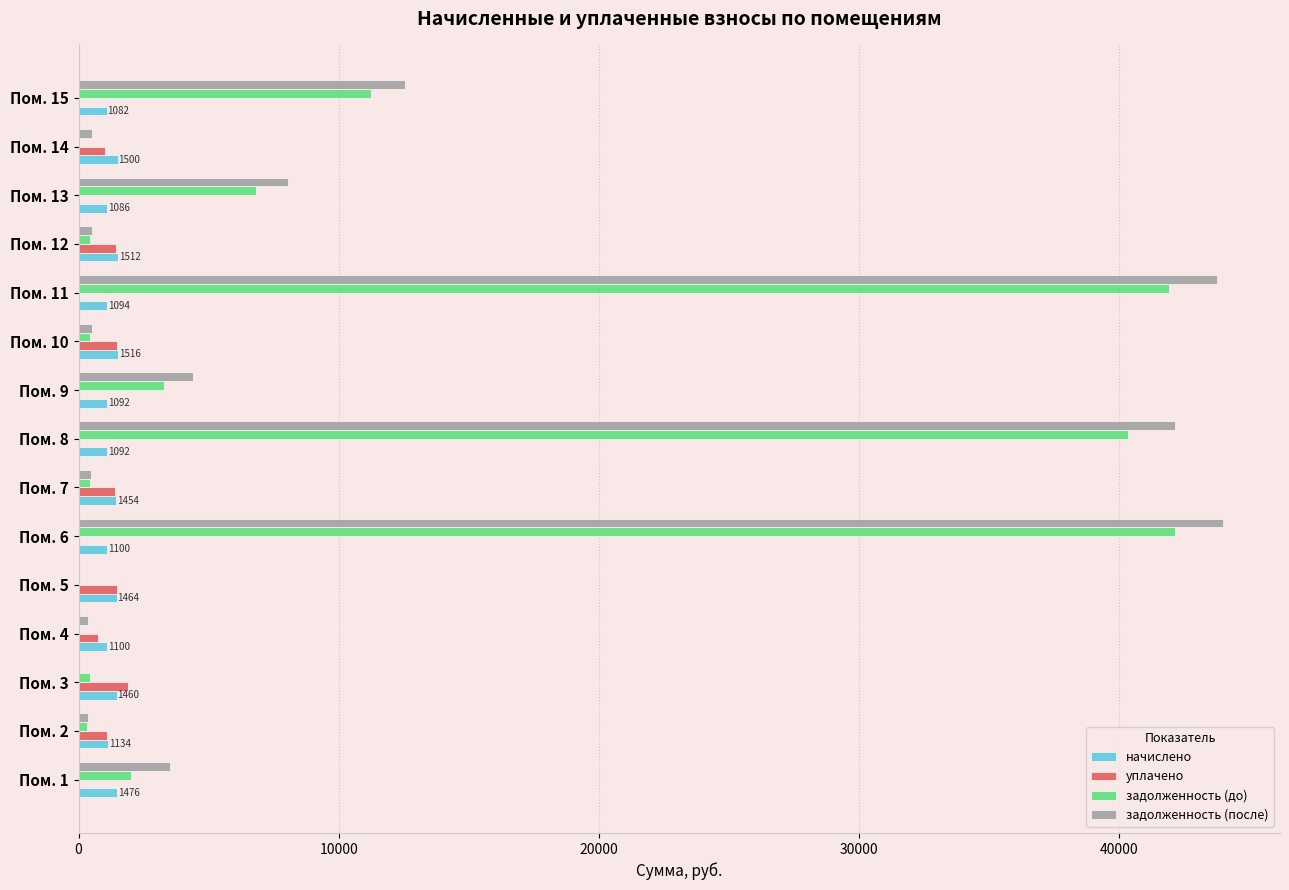

Which series has the largest total across all categories?

задолженность (после)